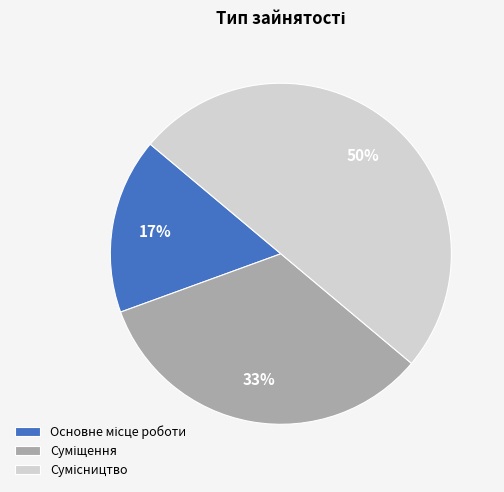

Count the number of slices in the pie.

3